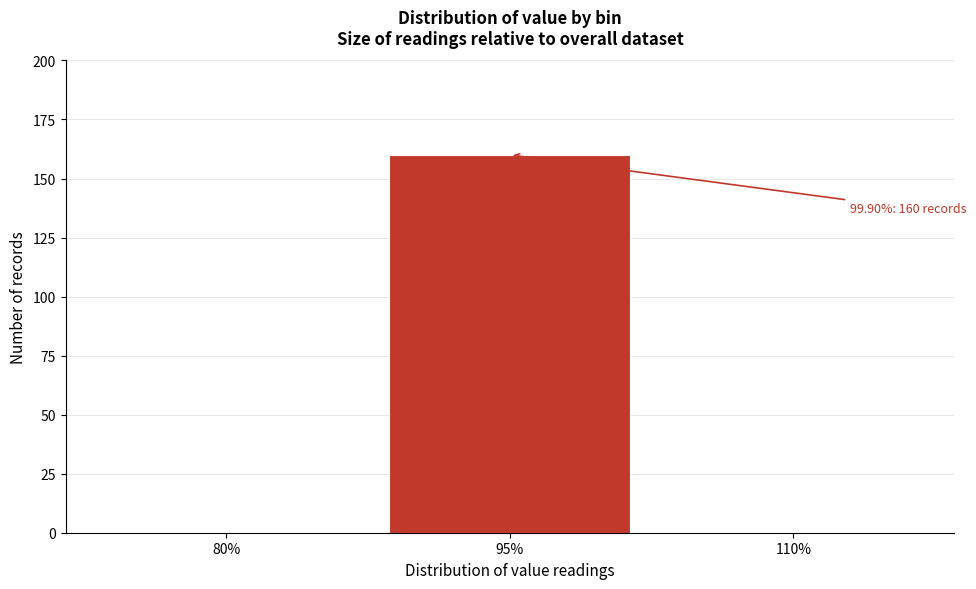

Reading right to left, what are all the values shown in this chart?

110%=0	95%=160	80%=0